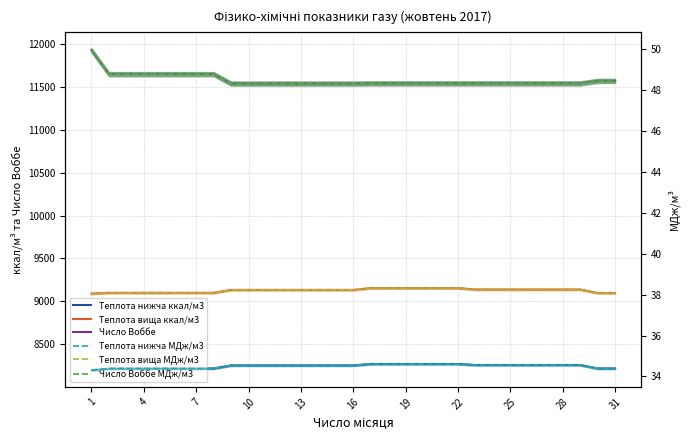

What is the total value across all series at 23?

29054.5